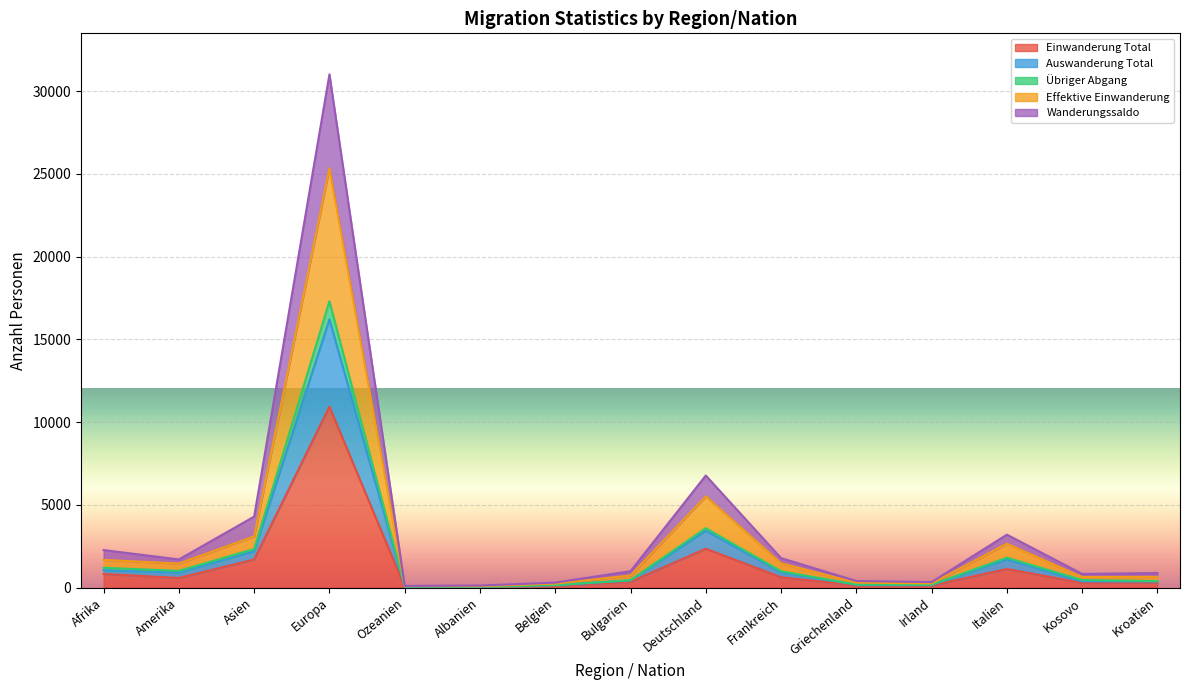

Where is the first local minimum for Übriger Abgang?

Amerika